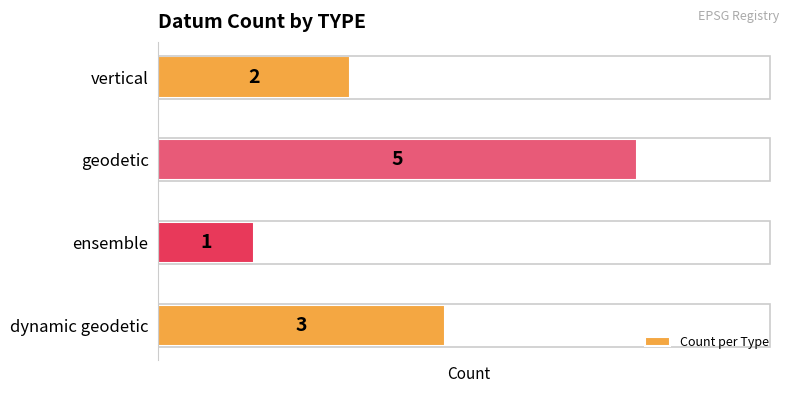

Count the values in the range 2 to 5.

3